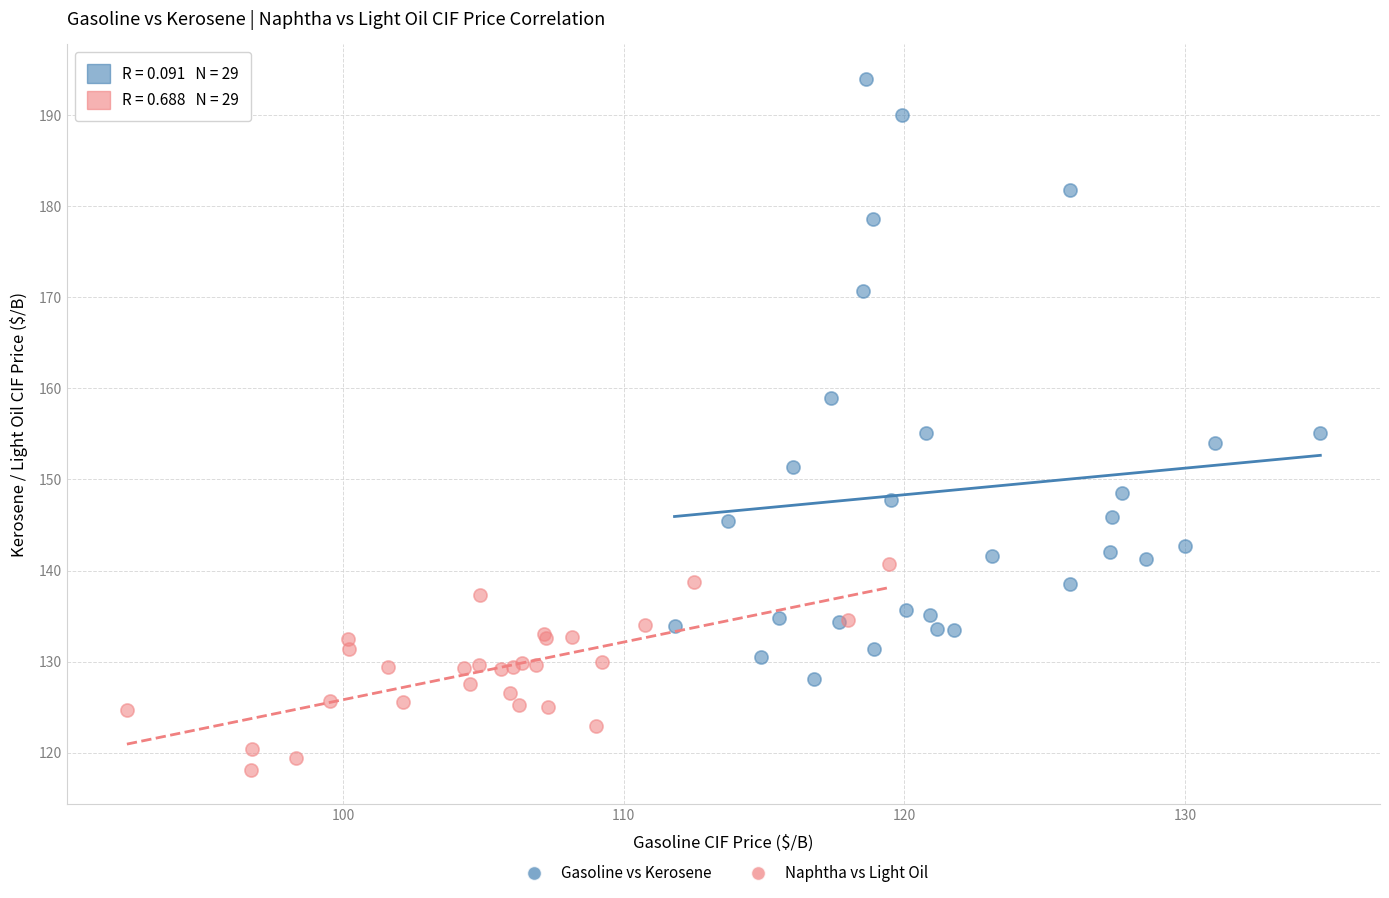

Which series reaches the minimum Y coordinate?

Naphtha vs Light Oil